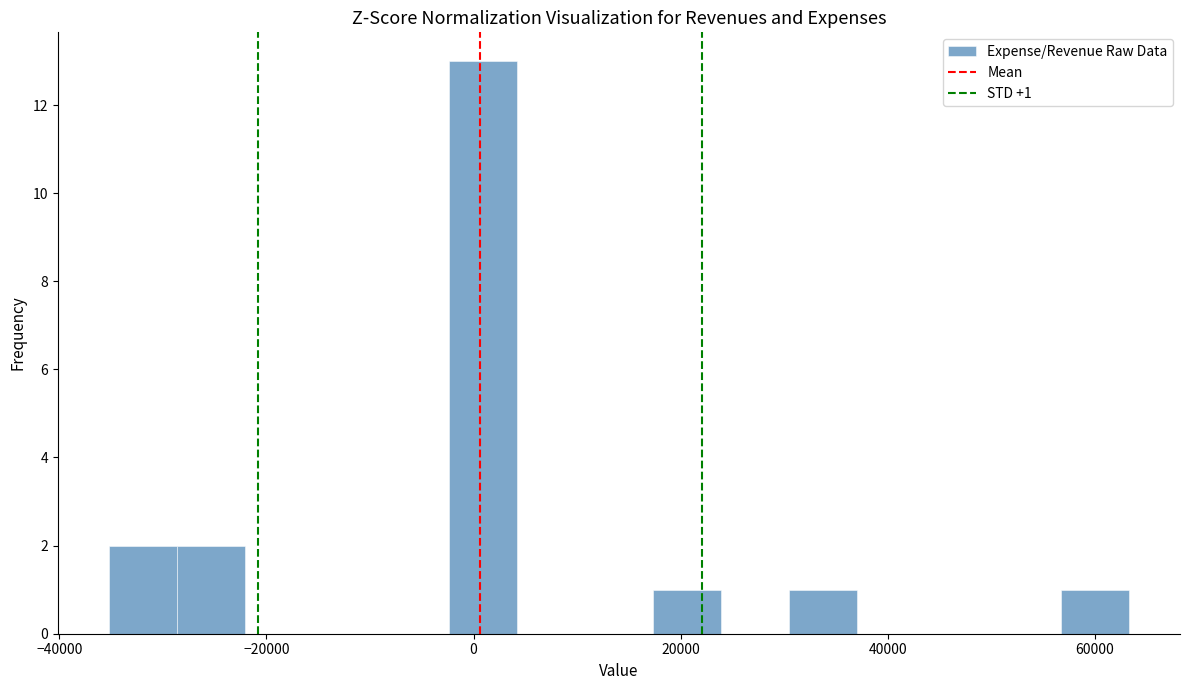

Read against the x-axis, roughly where is the centre of the tallest bar?

0